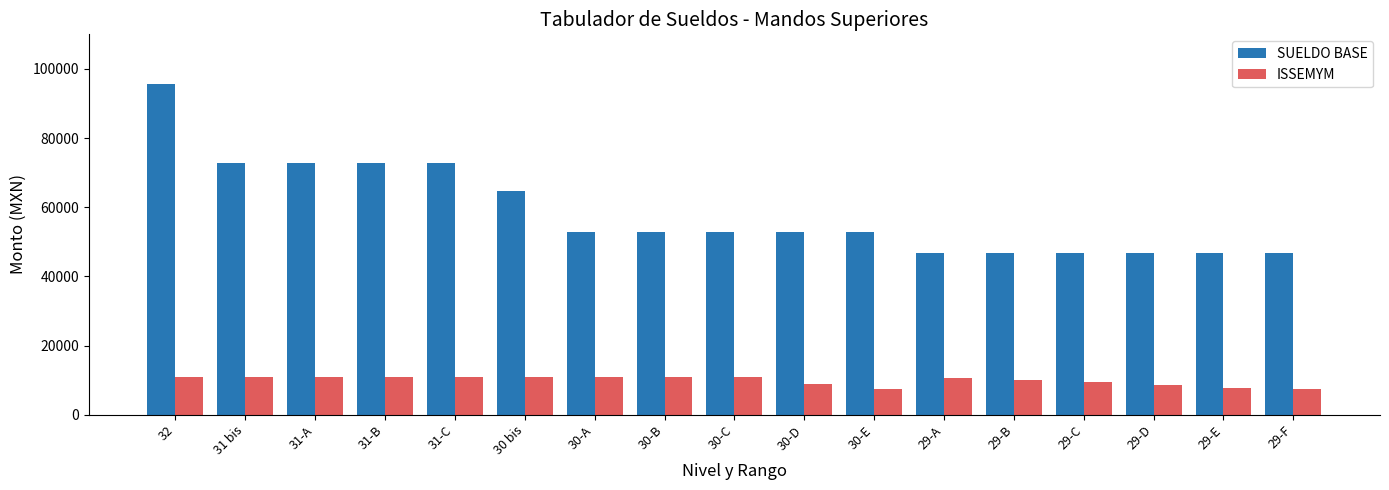

What position from the left is 29-D?

15